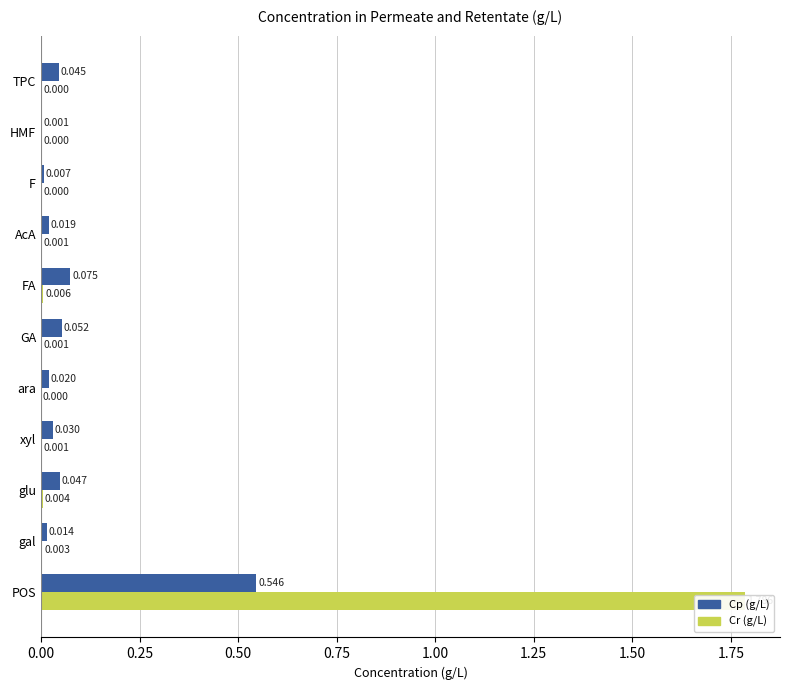

Reading left to right, extract all data points from this chart.

Cp (g/L): 0.5	0.0	0.0	0.0	0.0	0.1	0.1	0.0	0.0	0.0	0.0
Cr (g/L): 1.8	0.0	0.0	0.0	0.0	0.0	0.0	0.0	0.0	0.0	0.0